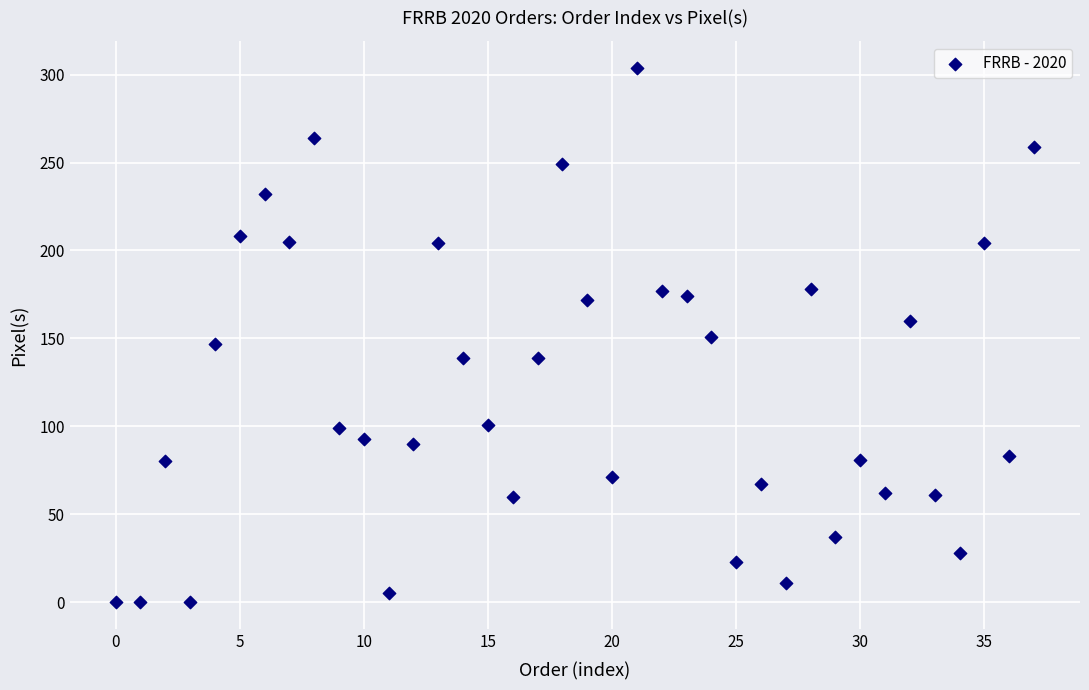

What is the range of Y values (max minus min)?

304